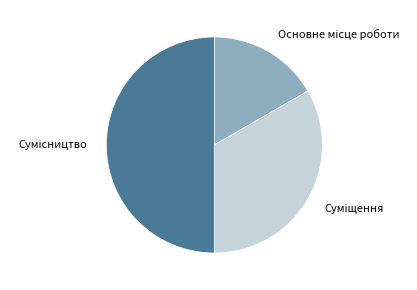

Is there any slice that represents more than half of the pie?

No